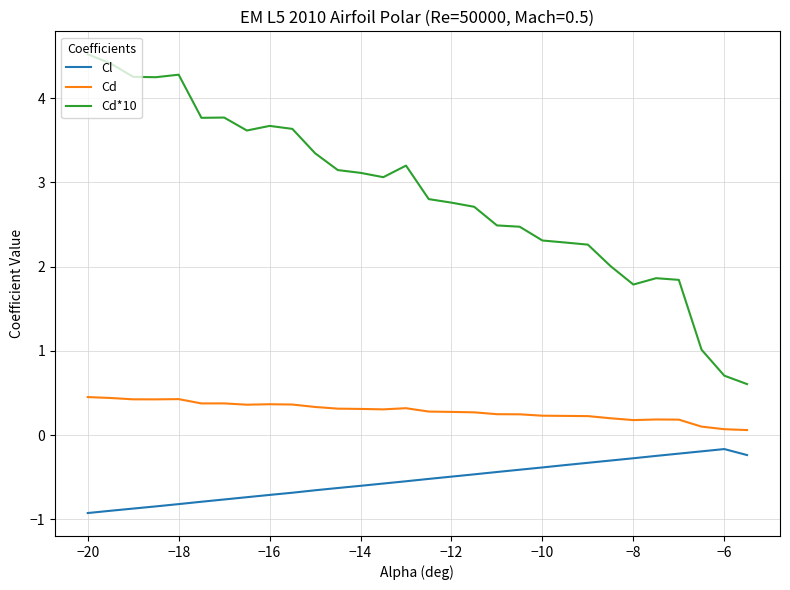

List the series in order of their peak value, highest first.

Cd*10, Cd, Cl